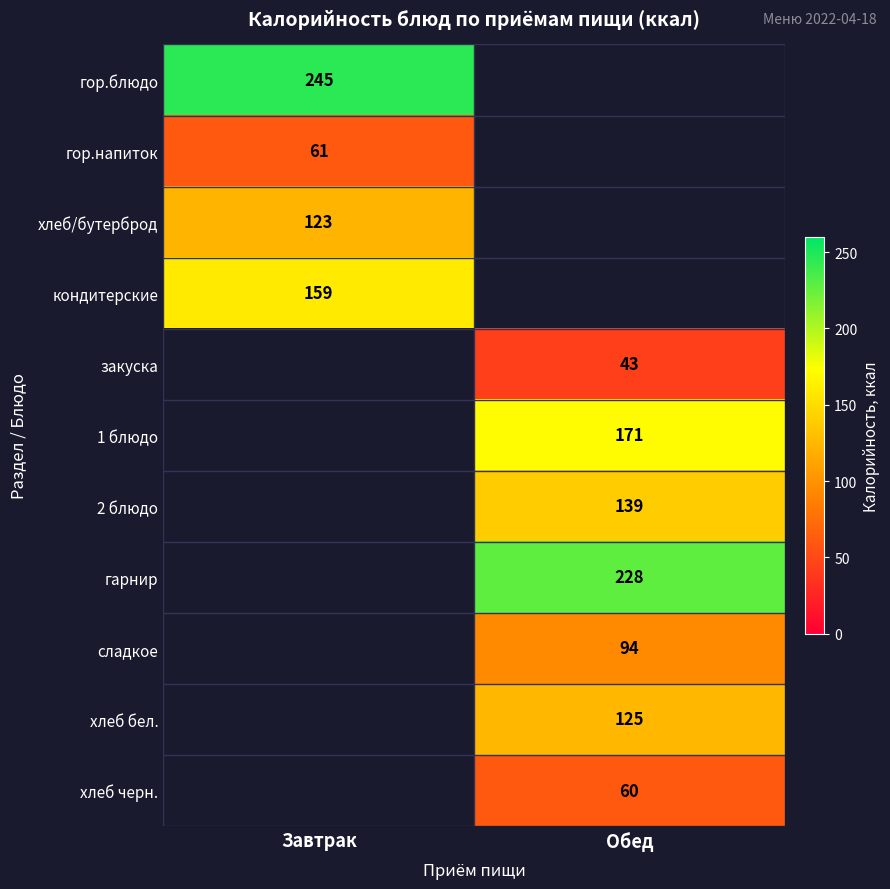

Is it true that хлеб бел. equals 125 at Обед?

True